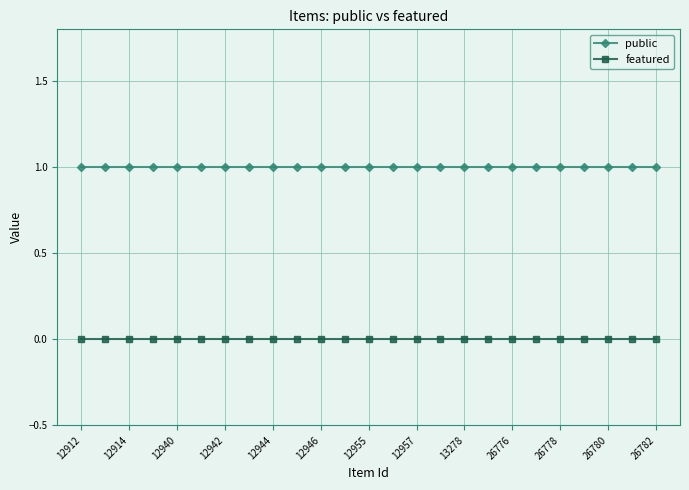

List the series in order of their overall mean, lowest first.

featured, public